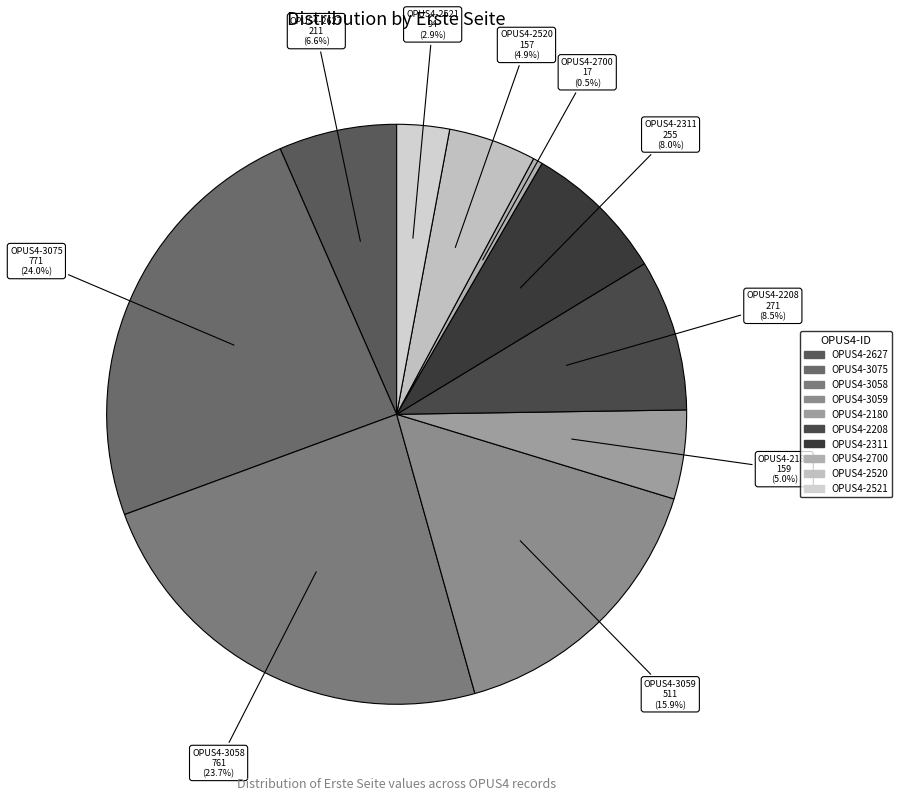

What is the total percentage of OPUS4-2311 and OPUS4-3059?

23.9%